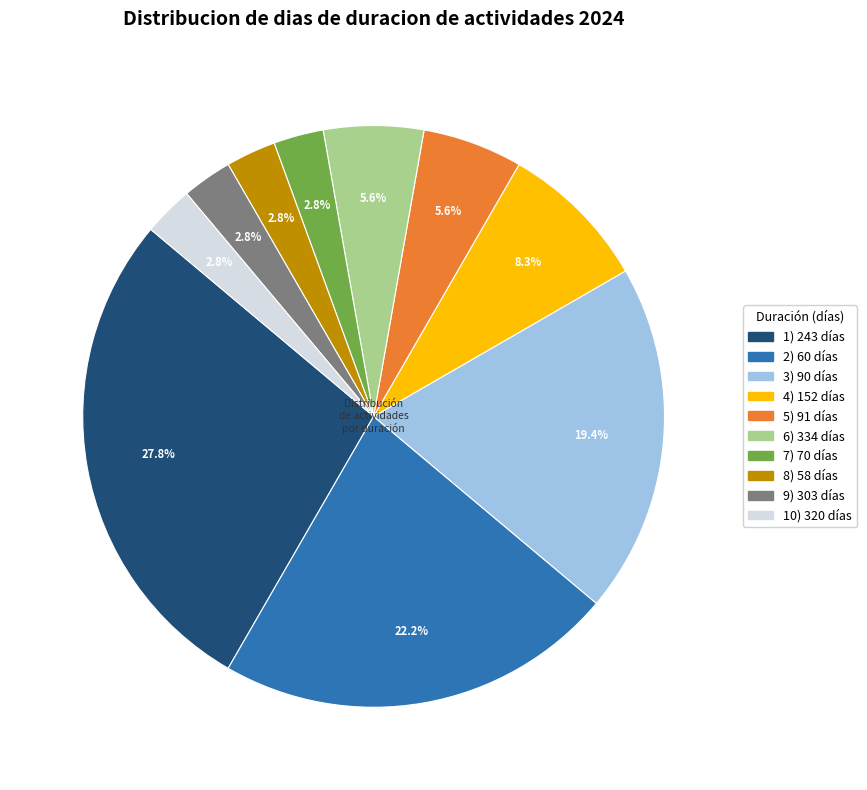

Is there any slice that represents more than half of the pie?

No